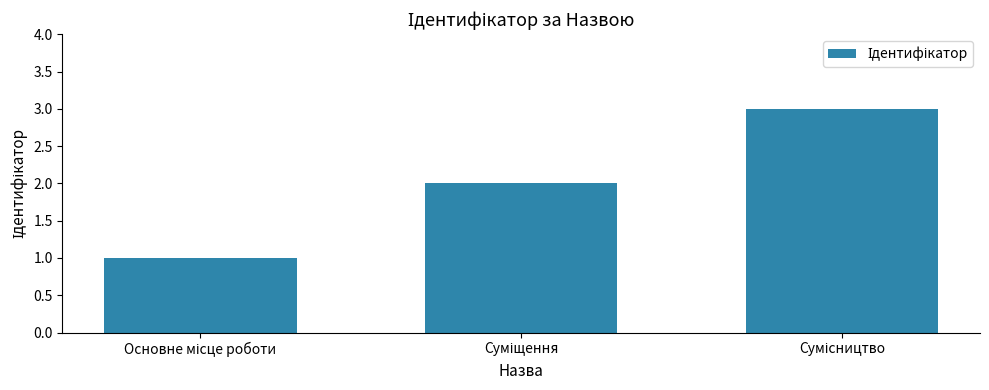

What is the maximum value shown in the chart?

3